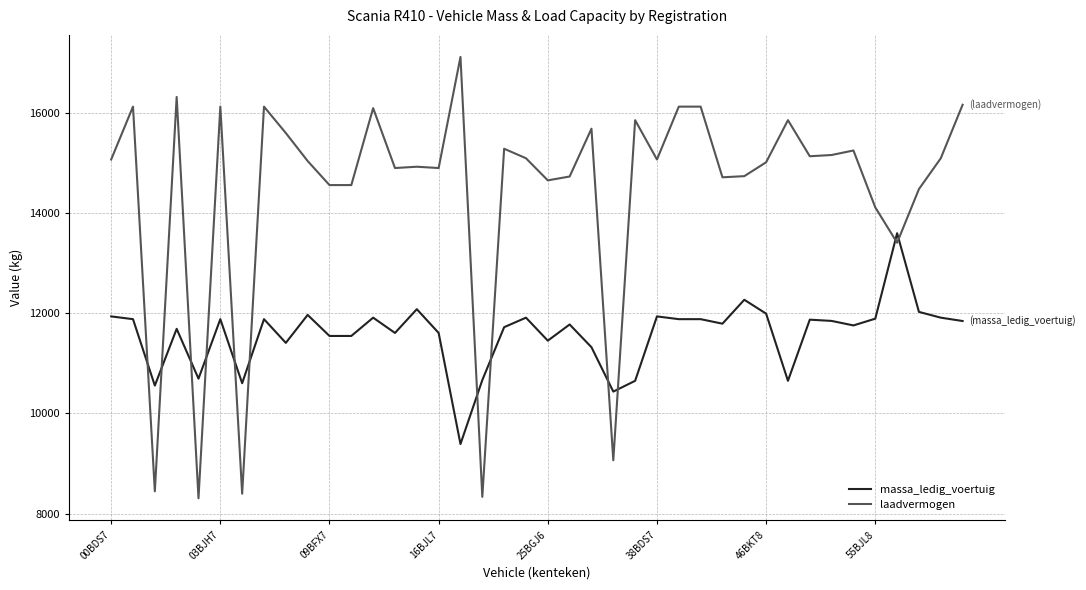

After their last crossing, which series has the higher values: laadvermogen or massa_ledig_voertuig?

laadvermogen